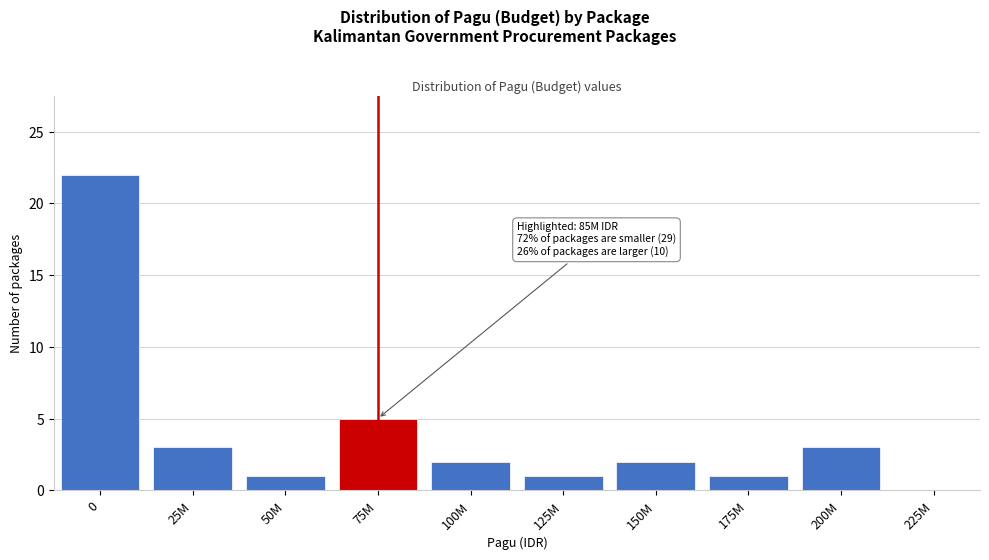

Reading right to left, extract all data points from this chart.

225M=0	200M=3	175M=1	150M=2	125M=1	100M=2	75M=5	50M=1	25M=3	0=22